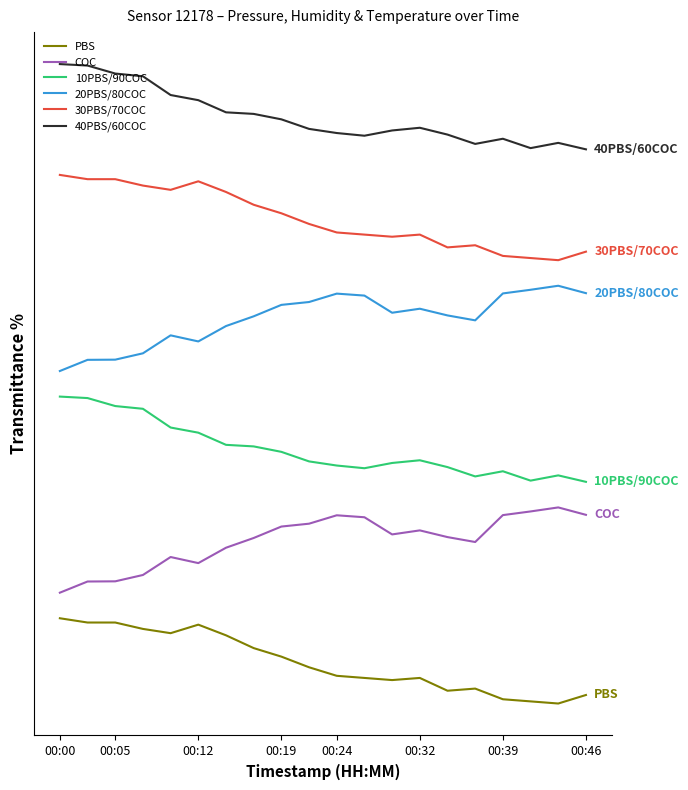

What are all the series names shown in the legend?

PBS, COC, 10PBS/90COC, 20PBS/80COC, 30PBS/70COC, 40PBS/60COC